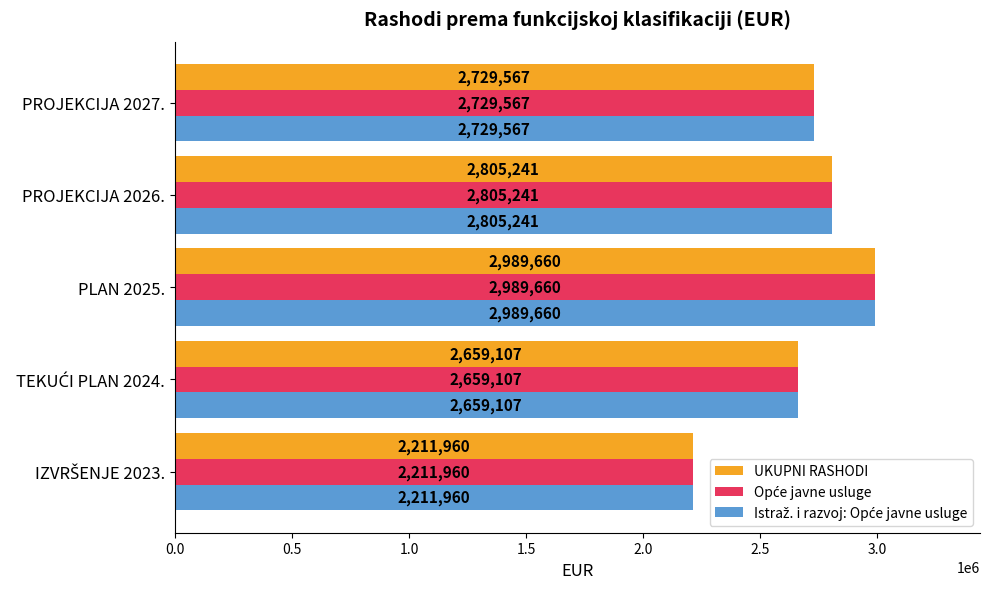

Which category has the highest value across all series?

PLAN 2025.